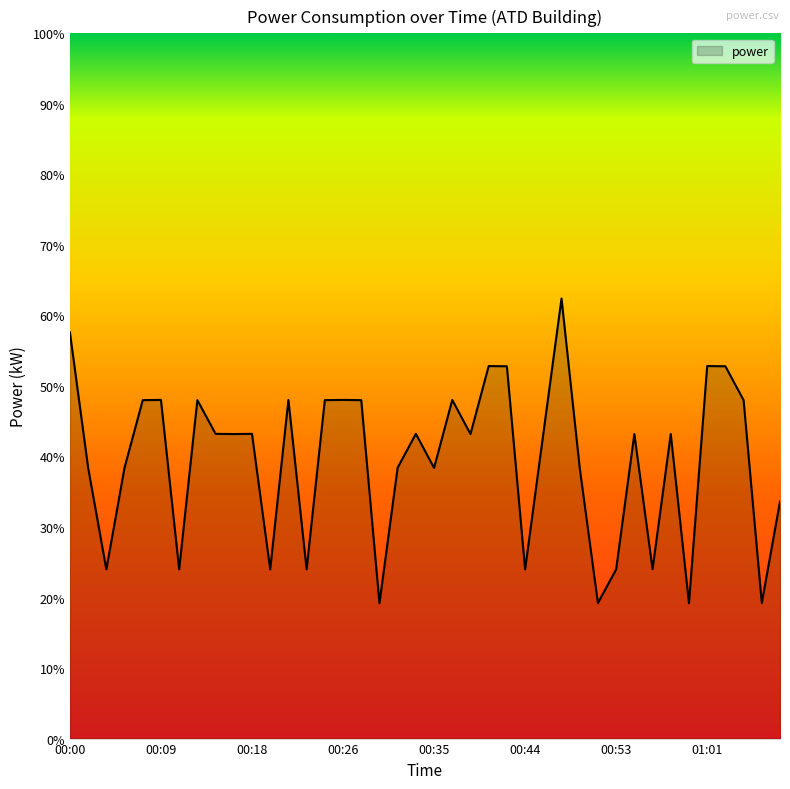

Does the chart have visible grid lines?

No